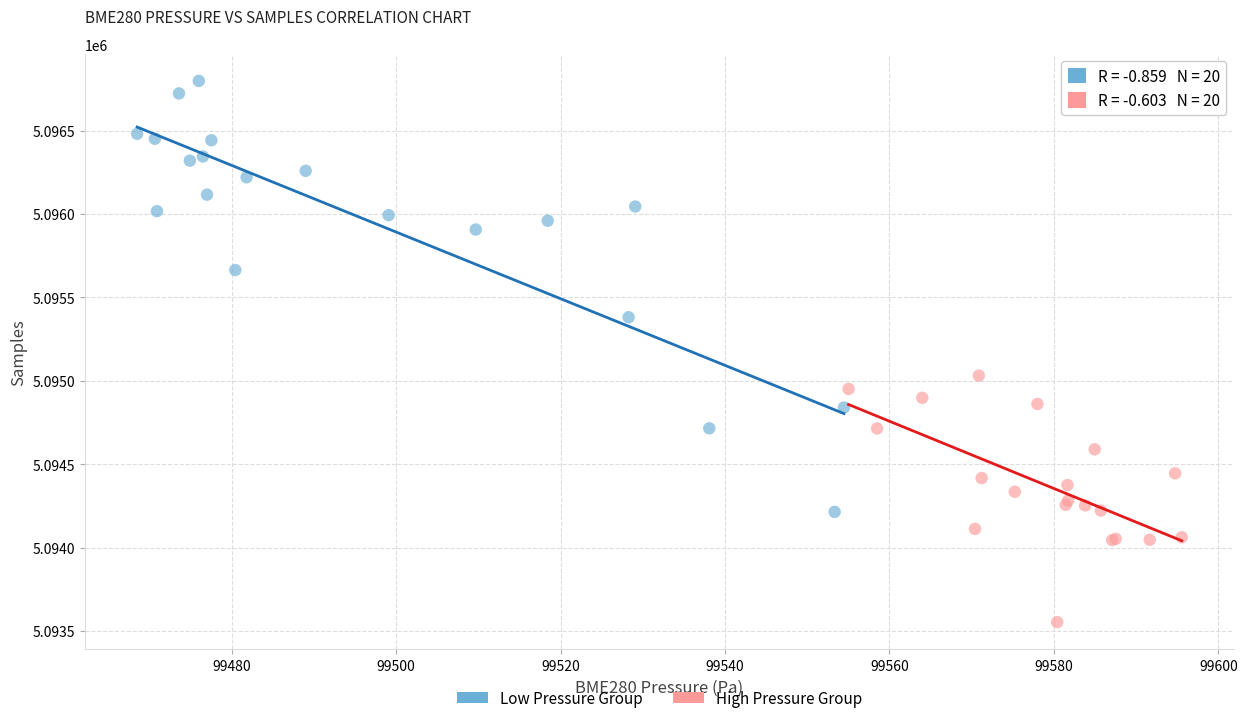

Which series reaches the minimum Y coordinate?

High Pressure Group